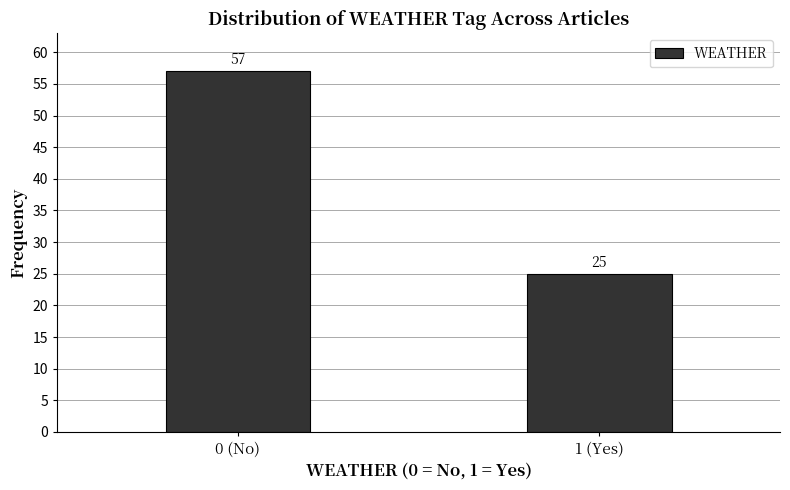

Reading left to right, list all the values displayed in this chart.

57	25